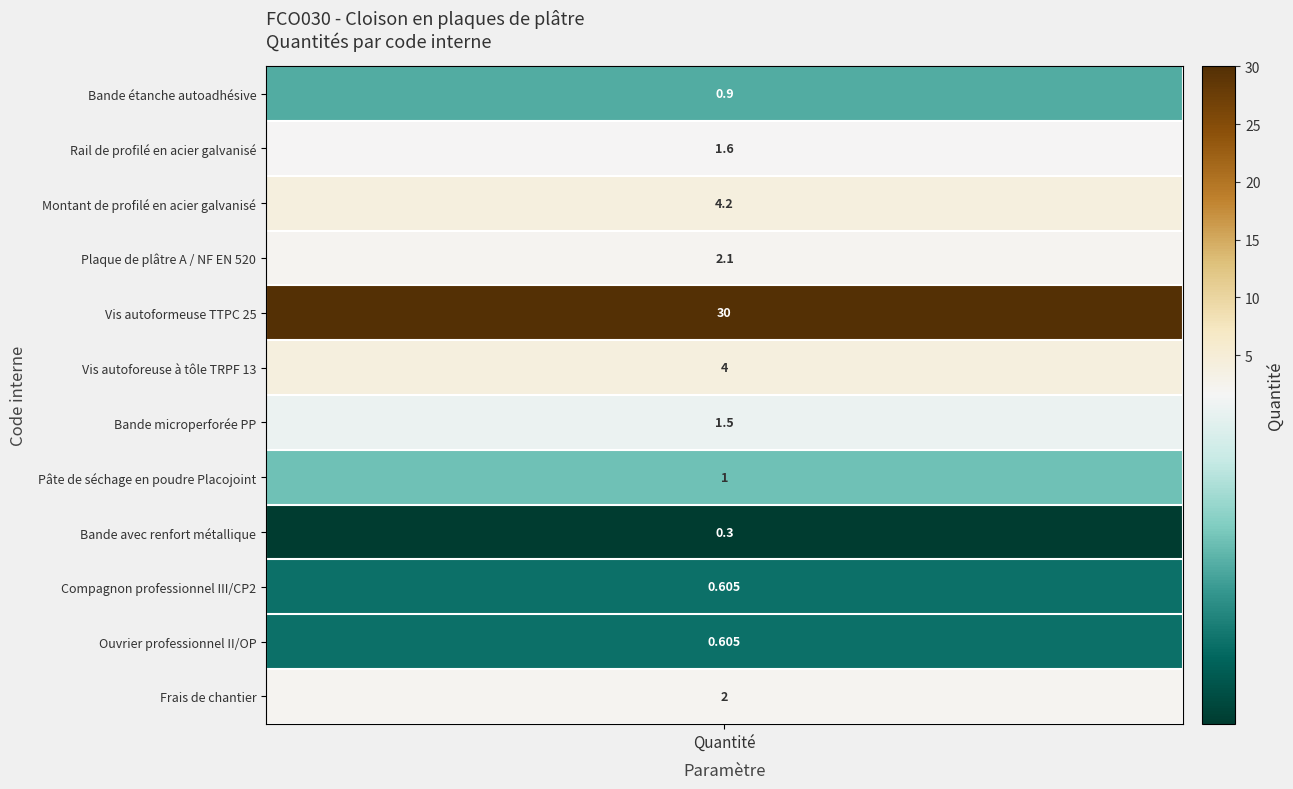

Is it true that the value at Bande avec renfort métallique is 0.2?

False